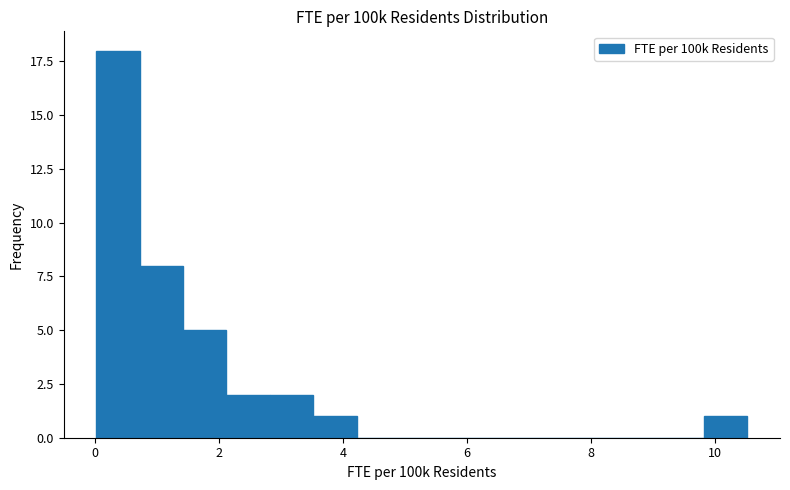

Around what value on the x-axis is the tallest bar? Give the approximate position of its centre, as read against the axis.

0.4